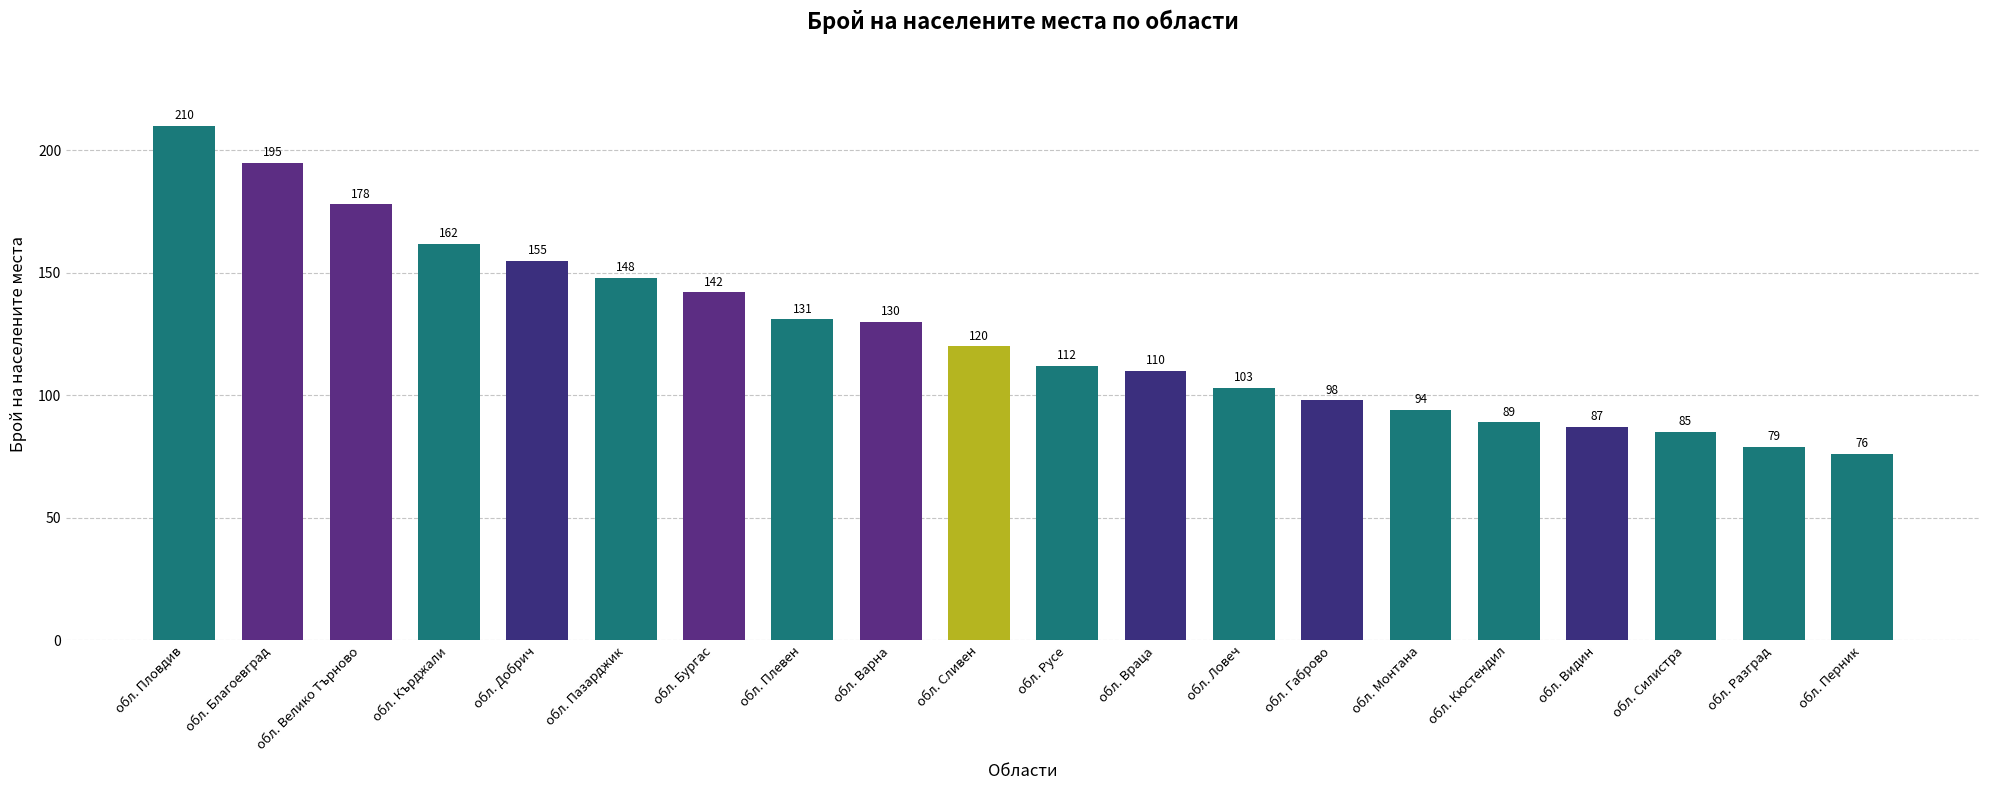

Reading left to right, what are all the values shown in this chart?

210	195	178	162	155	148	142	131	130	120	112	110	103	98	94	89	87	85	79	76